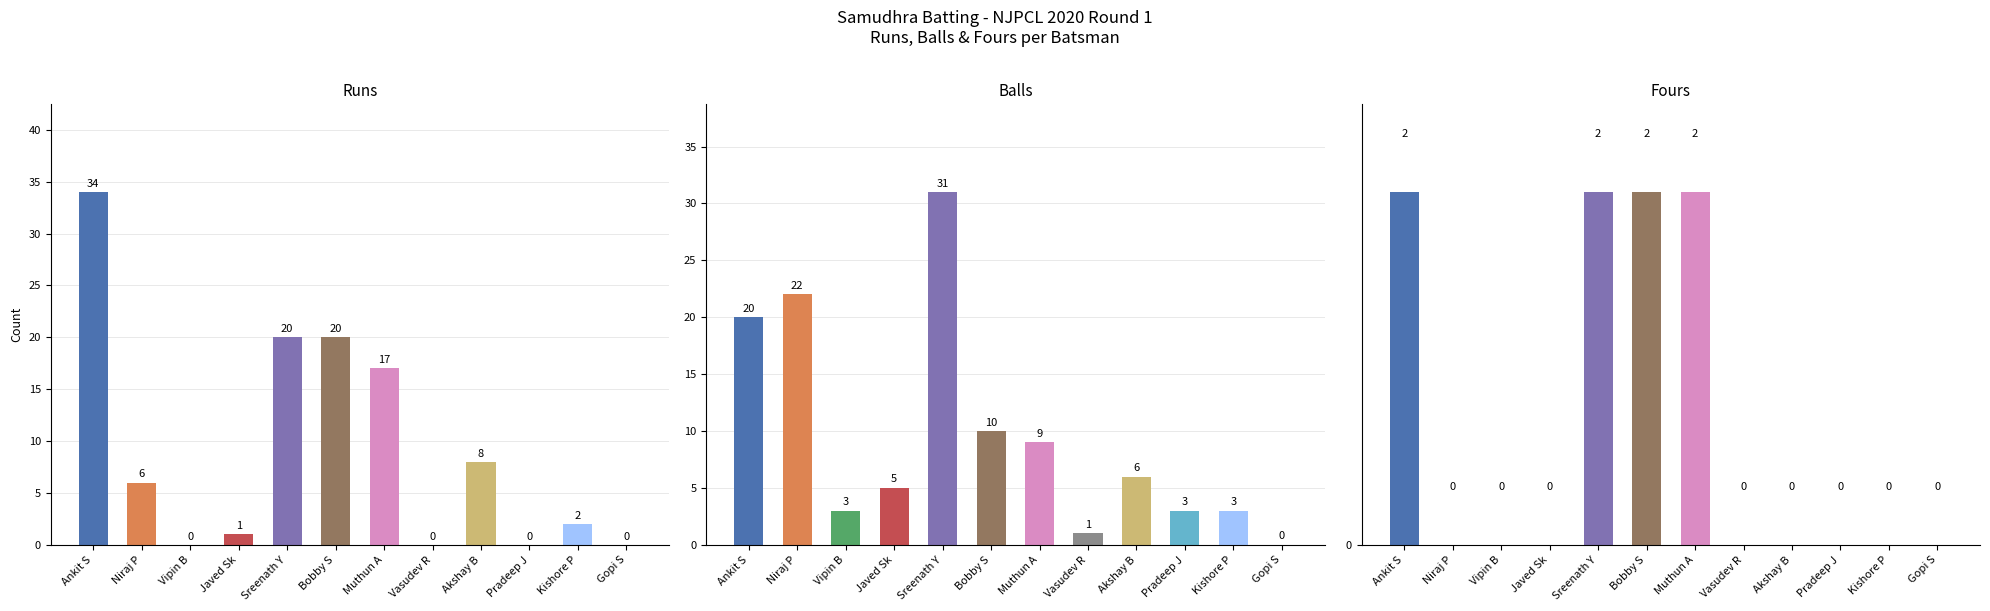

How many positive values does the Fours series have?

4